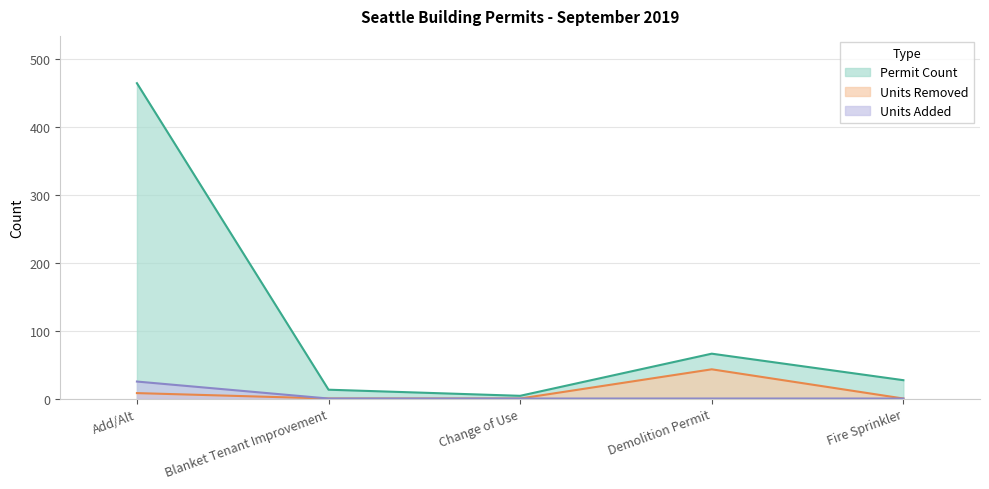

At which label is Units Added closest to 12?

Blanket Tenant Improvement